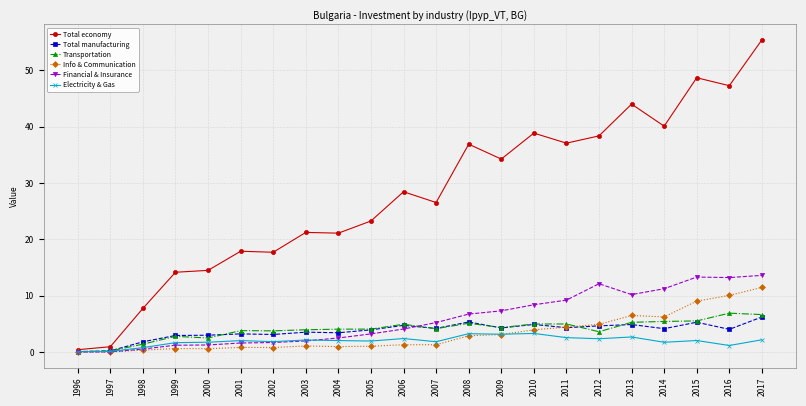

What is the value of the Total manufacturing point at the 12th from the left?

4.2